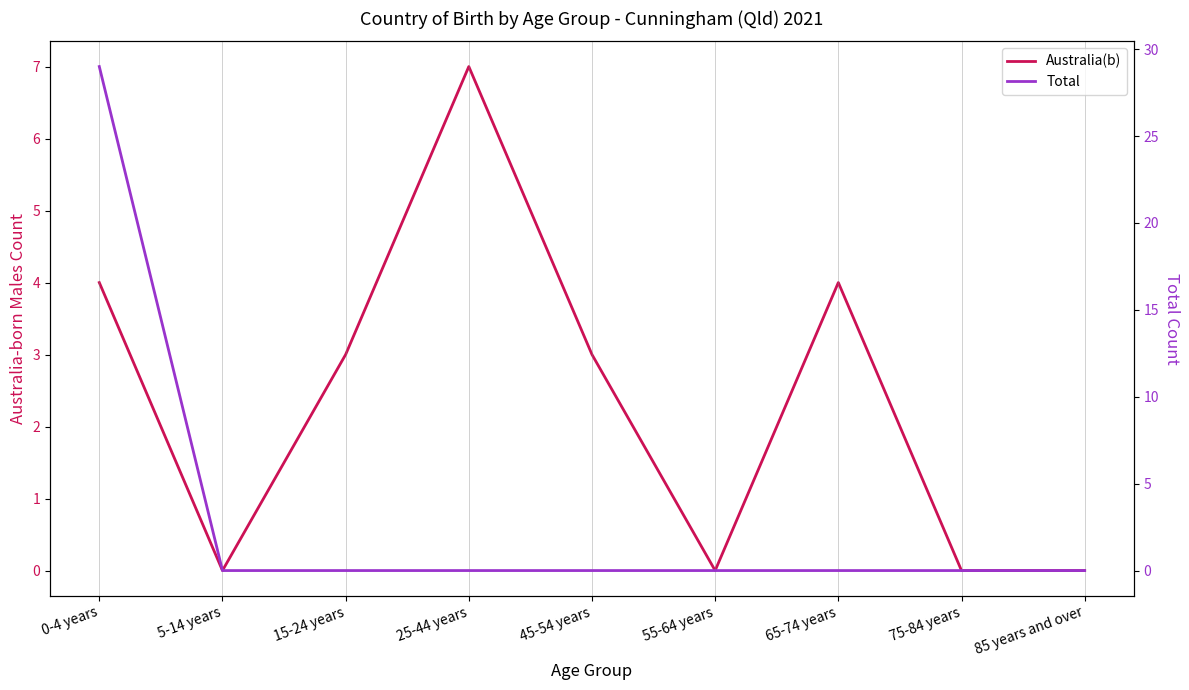

Between 15-24 years and 45-54 years, which is larger?

15-24 years